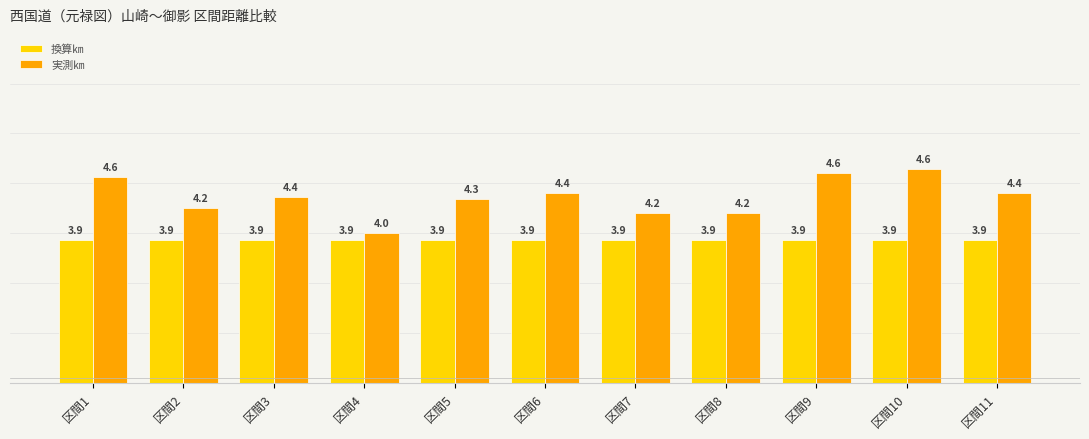

At which category is the sum across all series the highest?

区間10